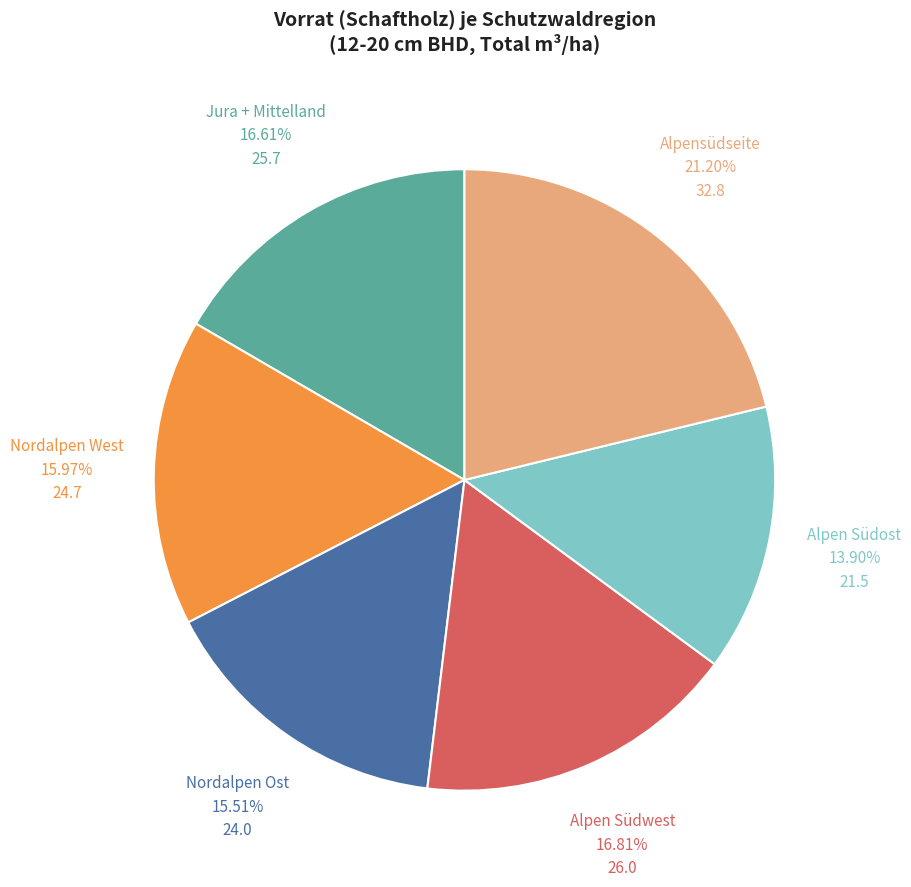

Is there a majority slice in this chart?

No